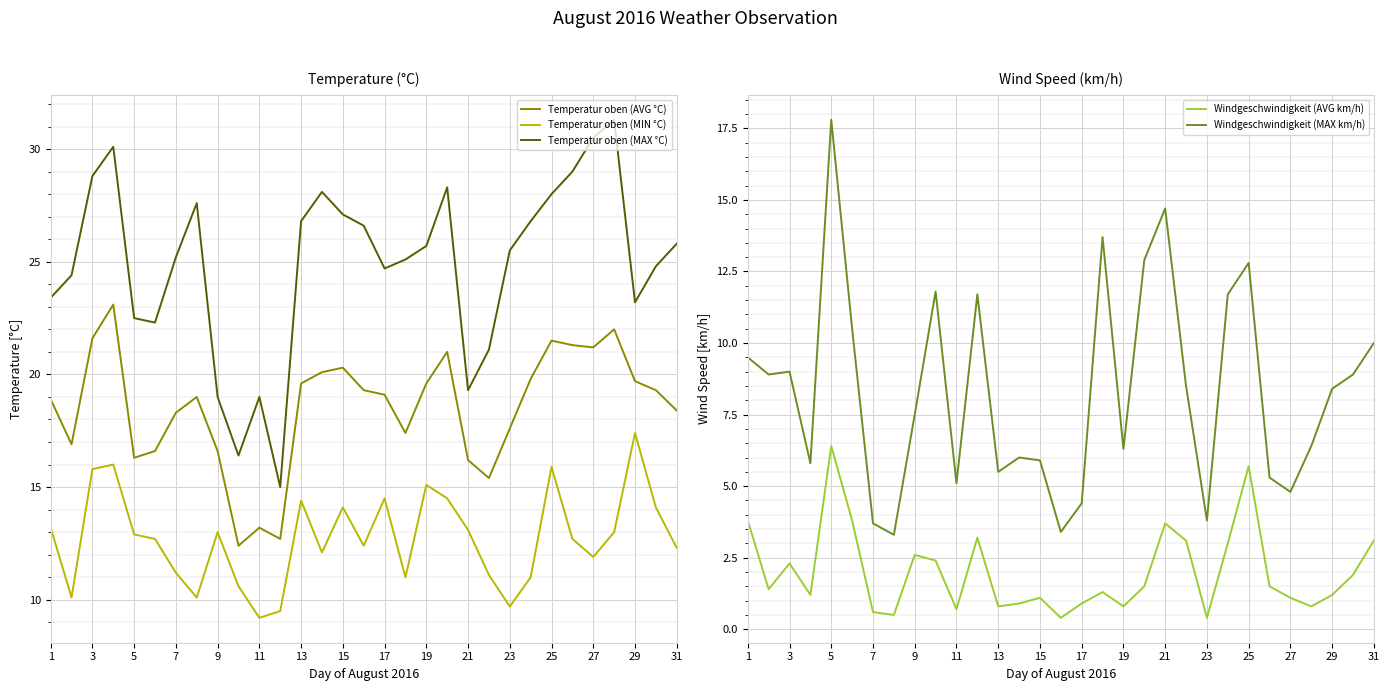

Is the value of Temperatur oben (MIN °C) at 17 greater than the value of Temperatur oben (AVG °C) at 9?

No